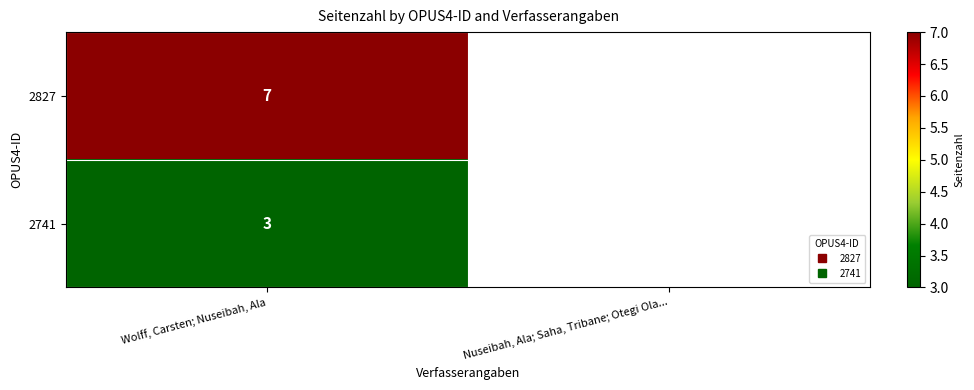

At Wolff, Carsten; Nuseibah, Ala, list the series in order from largest to smallest.

2827, 2741